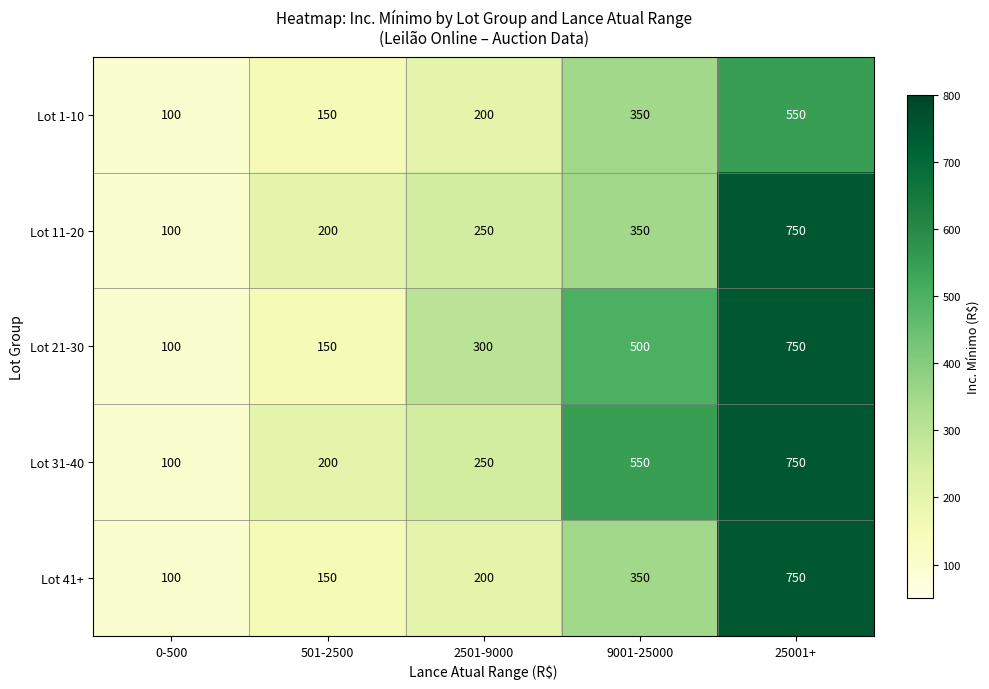

List the labels in order of Lot 41+ value, largest first.

25001+, 9001-25000, 2501-9000, 501-2500, 0-500